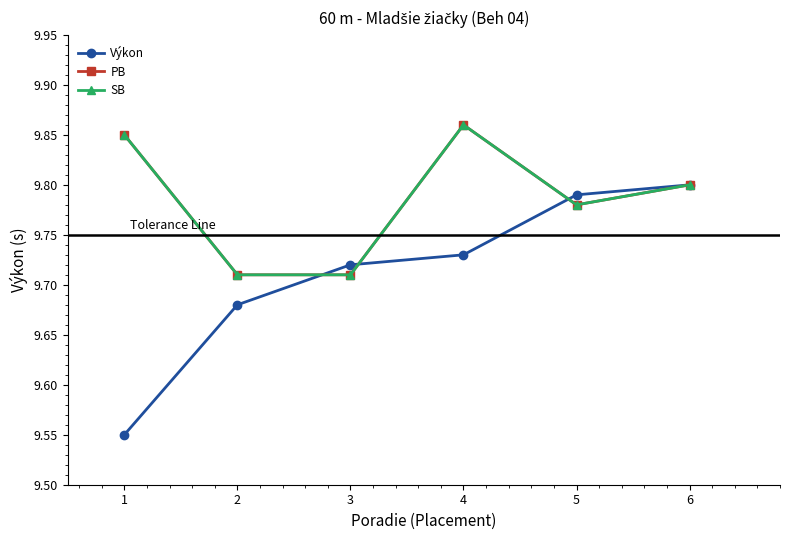

At how many categories does at least one series exceed 9?

6